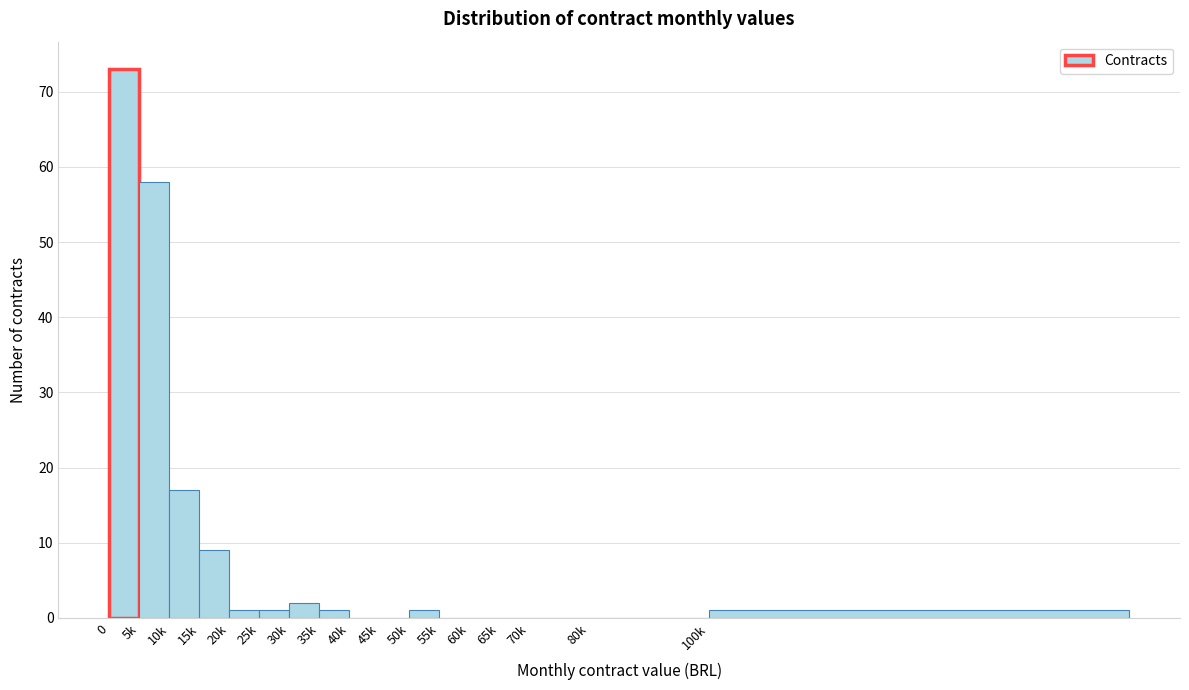

Reading right to left, list all the values displayed in this chart.

100k=1	80k=0	70k=0	65k=0	60k=0	55k=0	50k=1	45k=0	40k=0	35k=1	30k=2	25k=1	20k=1	15k=9	10k=17	5k=58	0=73